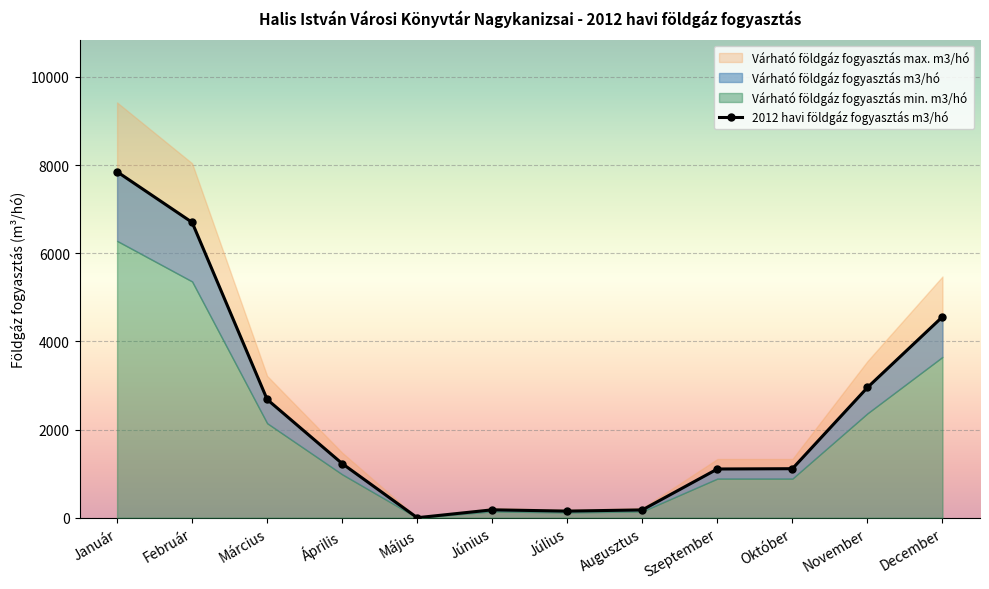

What is the average value?

2391